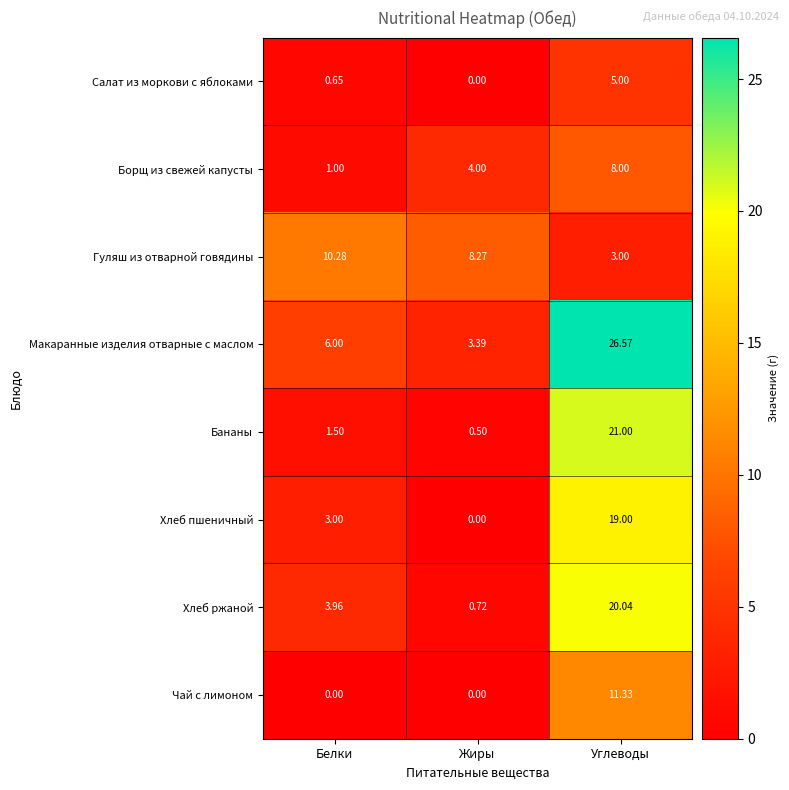

Which series has the largest range (max minus min)?

Макаранные изделия отварные с маслом